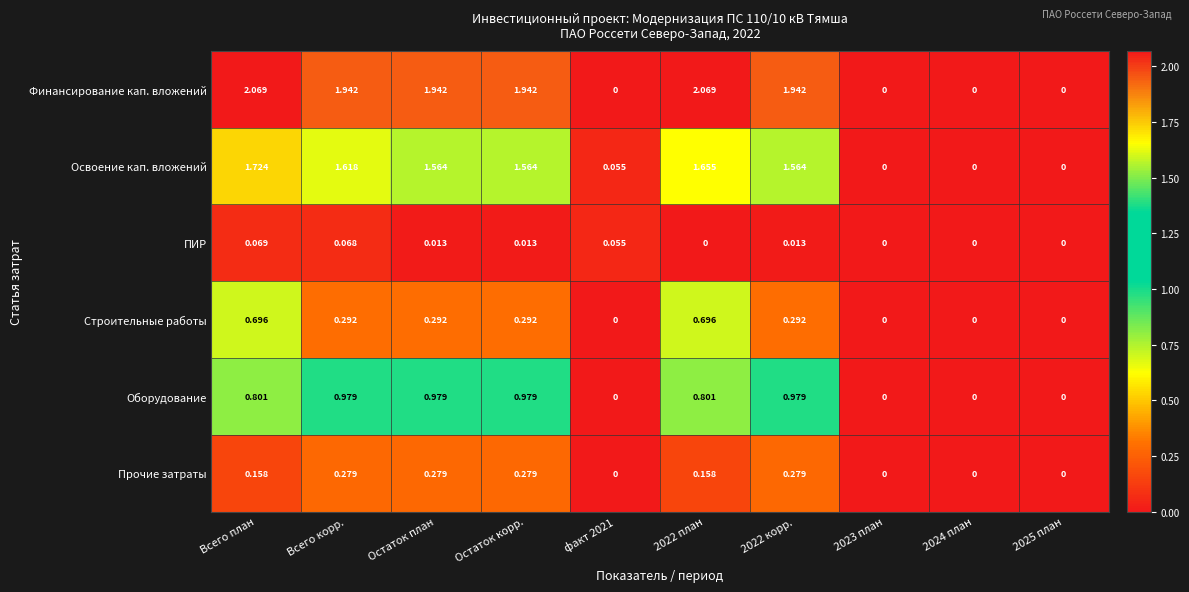

At which category is the sum across all series the highest?

Всего план